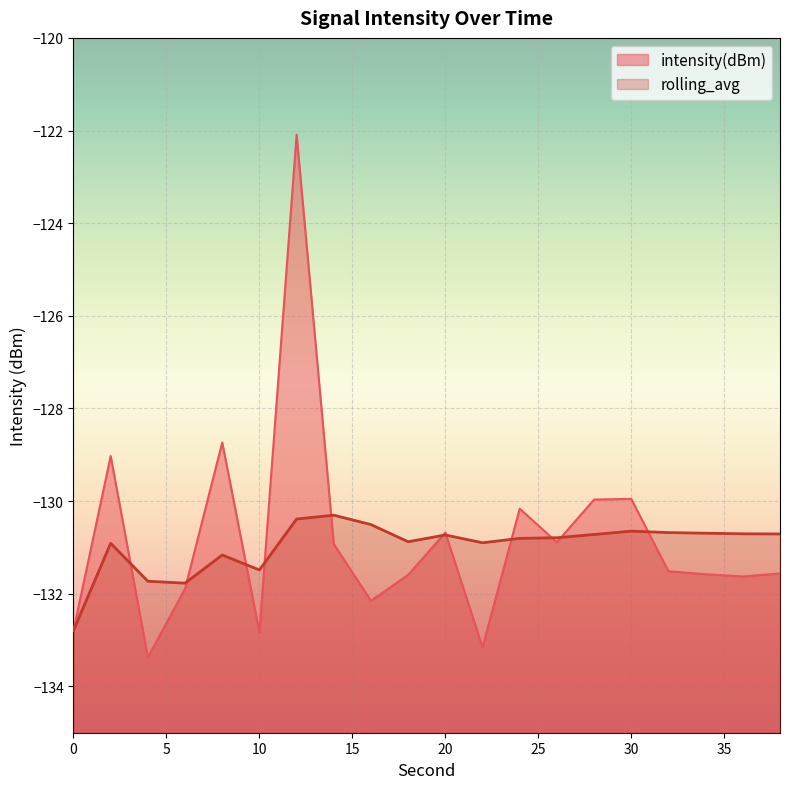

What value does the intensity(dBm) series have at 38?

-131.6